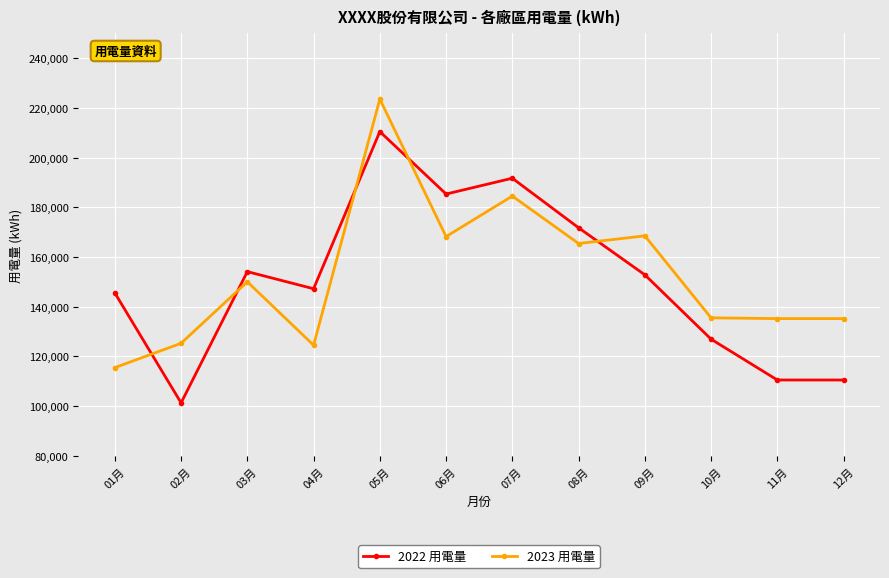

At 03月, list the series in order from largest to smallest.

2022 用電量, 2023 用電量